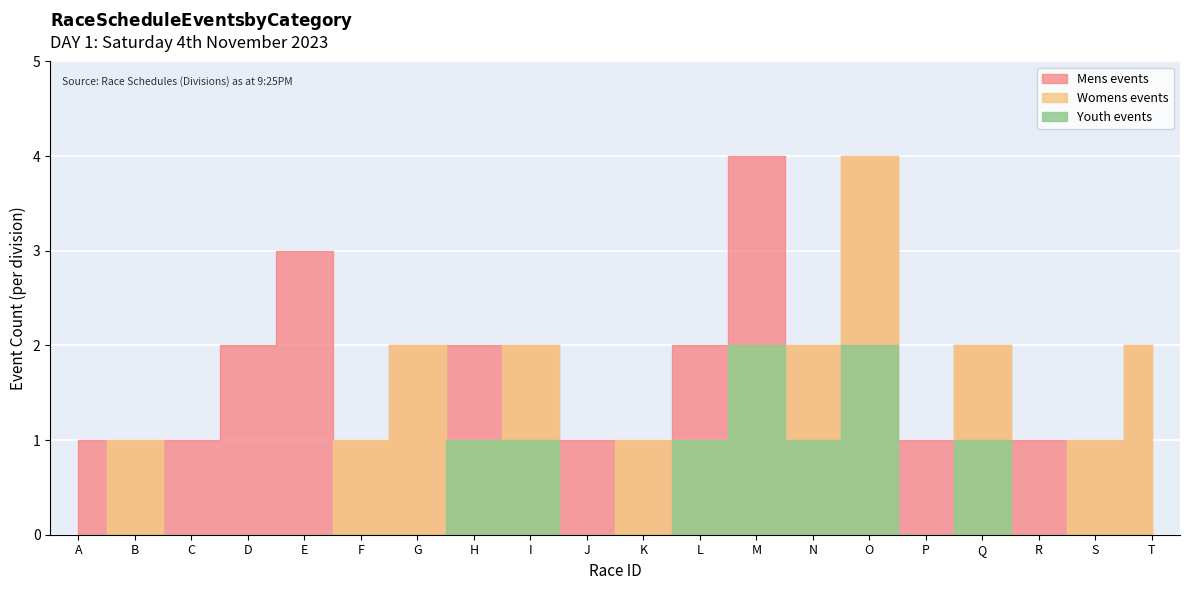

Between C and A, which is larger?

C